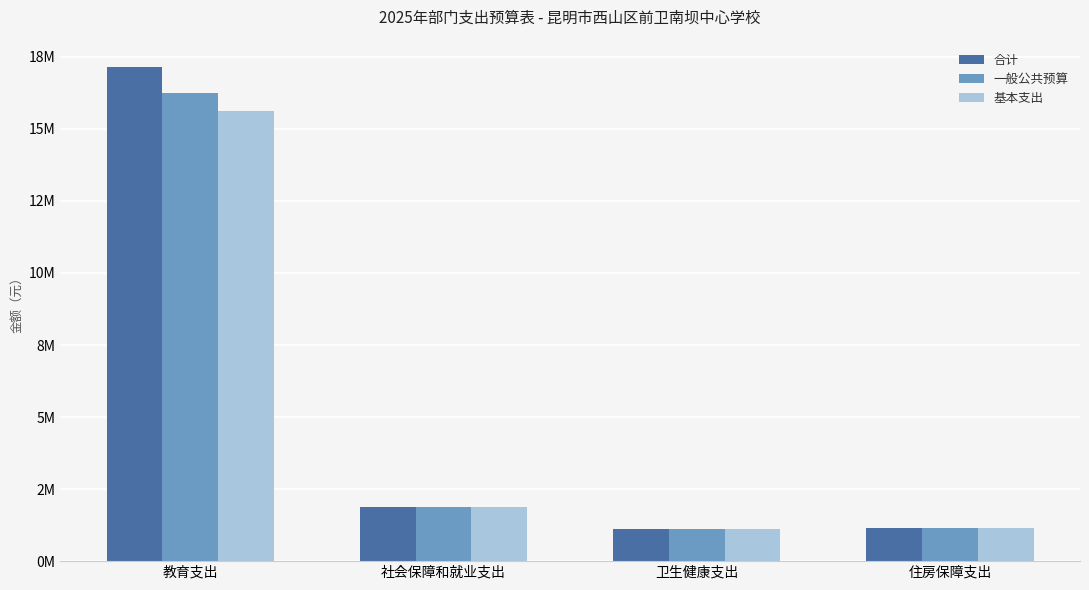

What is the highest value of the 基本支出 series?

15615420.8